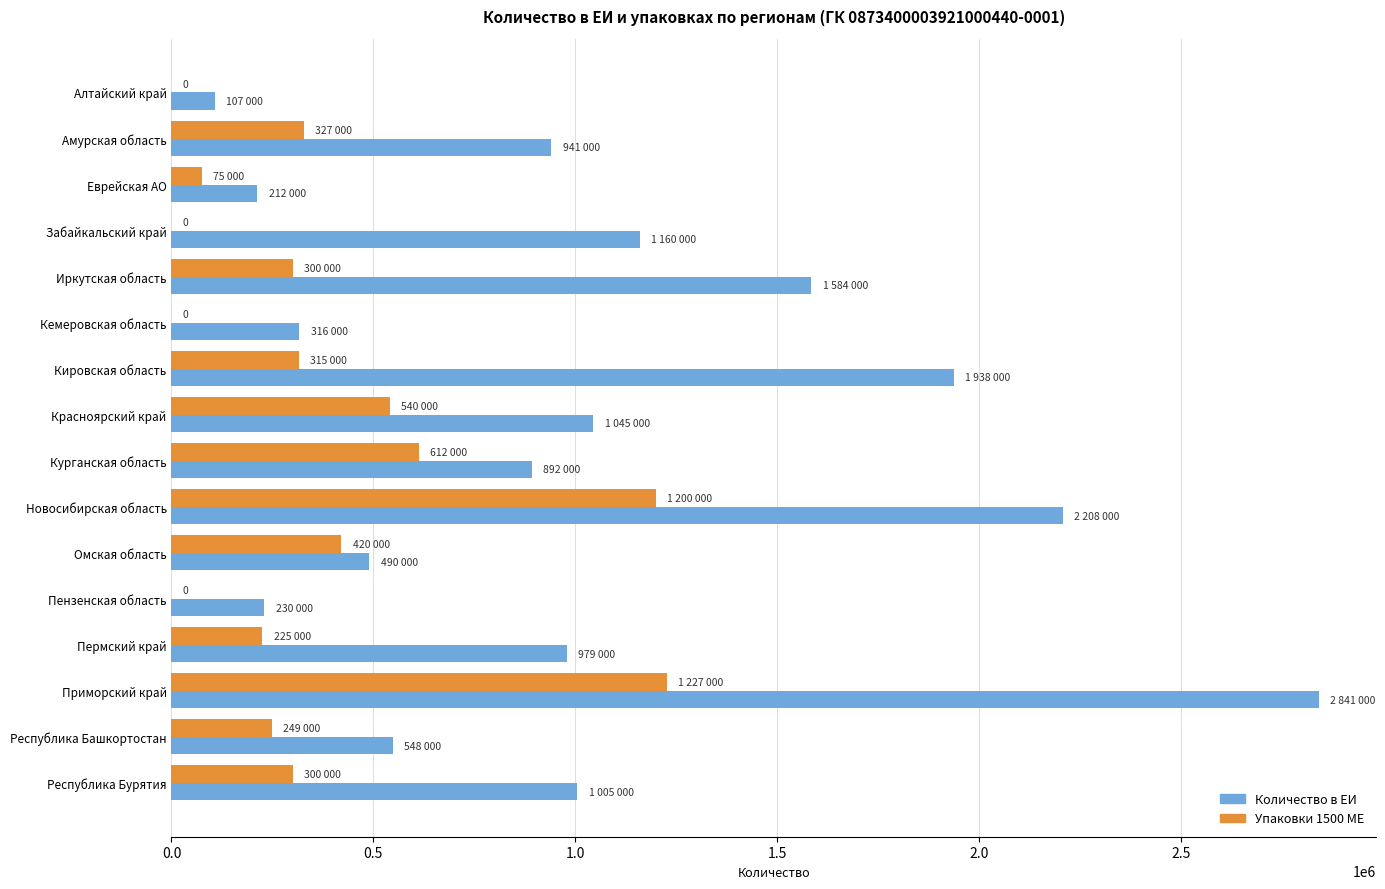

What is the sum of the Количество в ЕИ values at Омская область and Республика Бурятия?

1495000